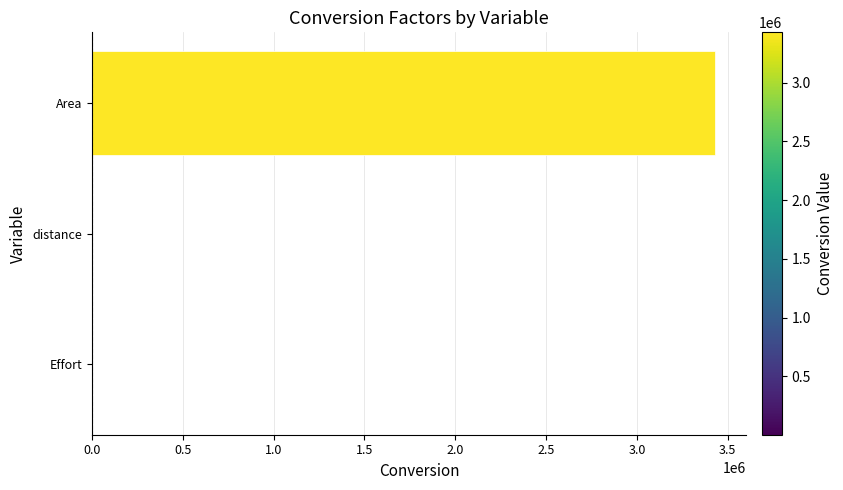

What is the sum of all values?

3433608